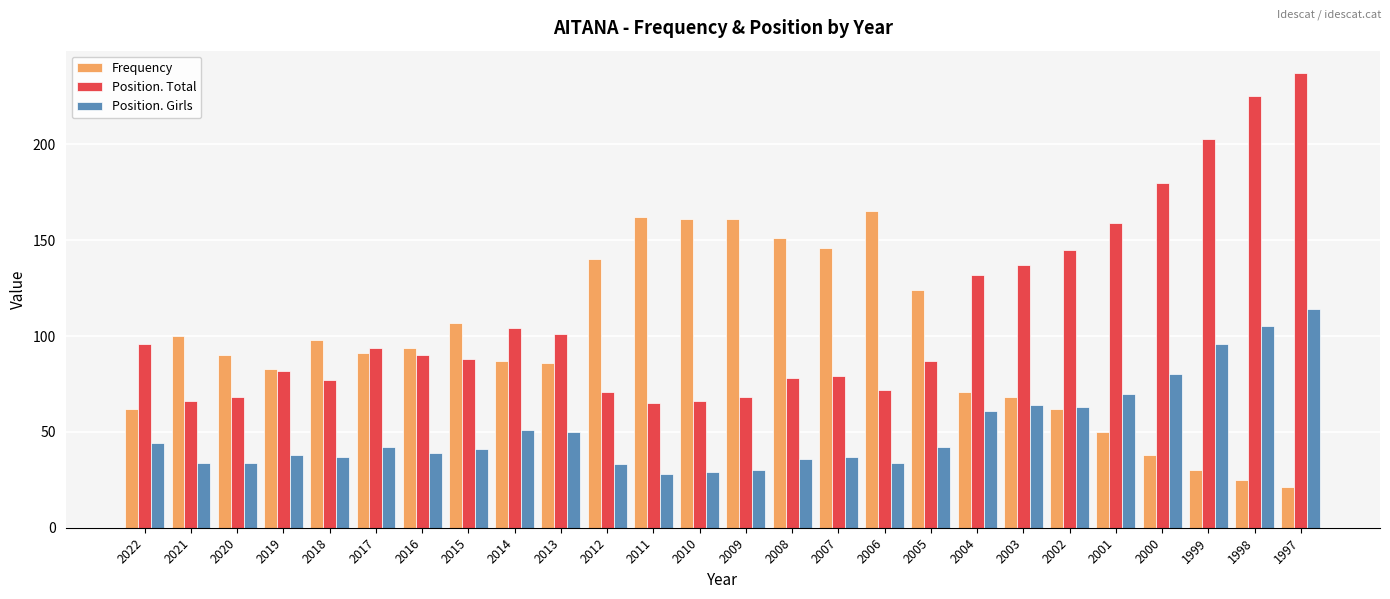

Which series changed the most between 2021 and 2016?

Position. Total